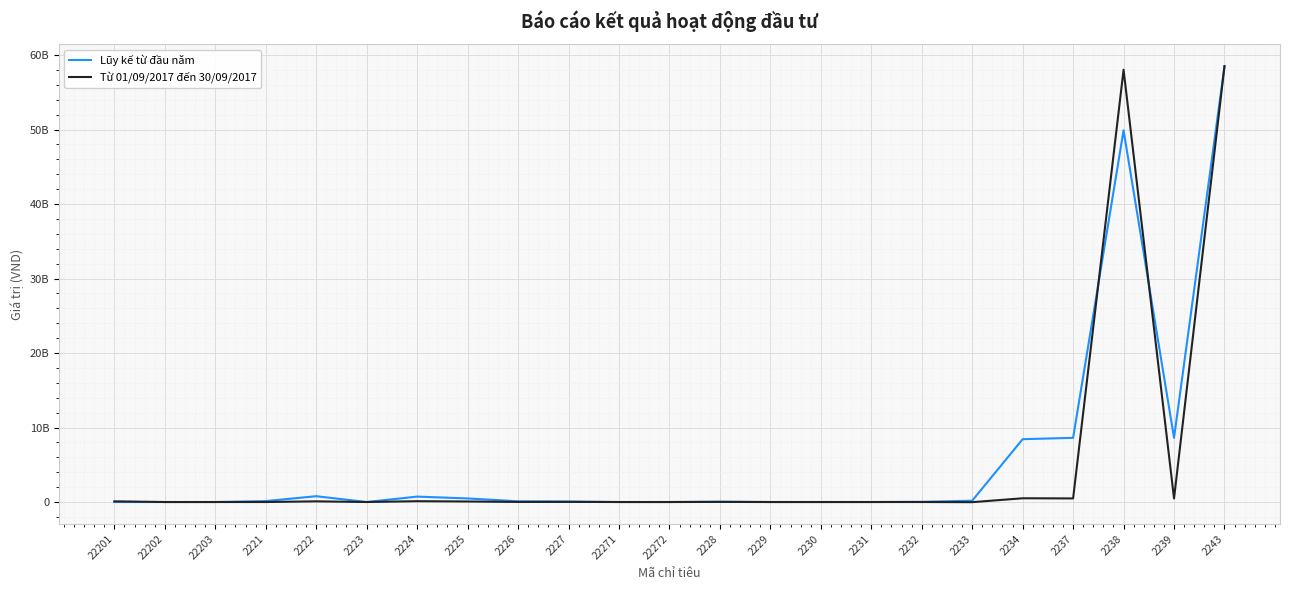

The value of Từ 01/09/2017 đến 30/09/2017 at 22271 is 35865281811. True or false?

False